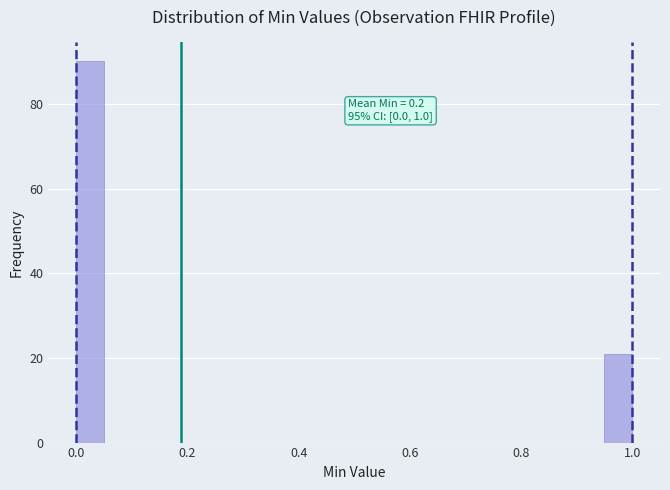

Read against the x-axis, roughly where is the centre of the tallest bar?

0.02